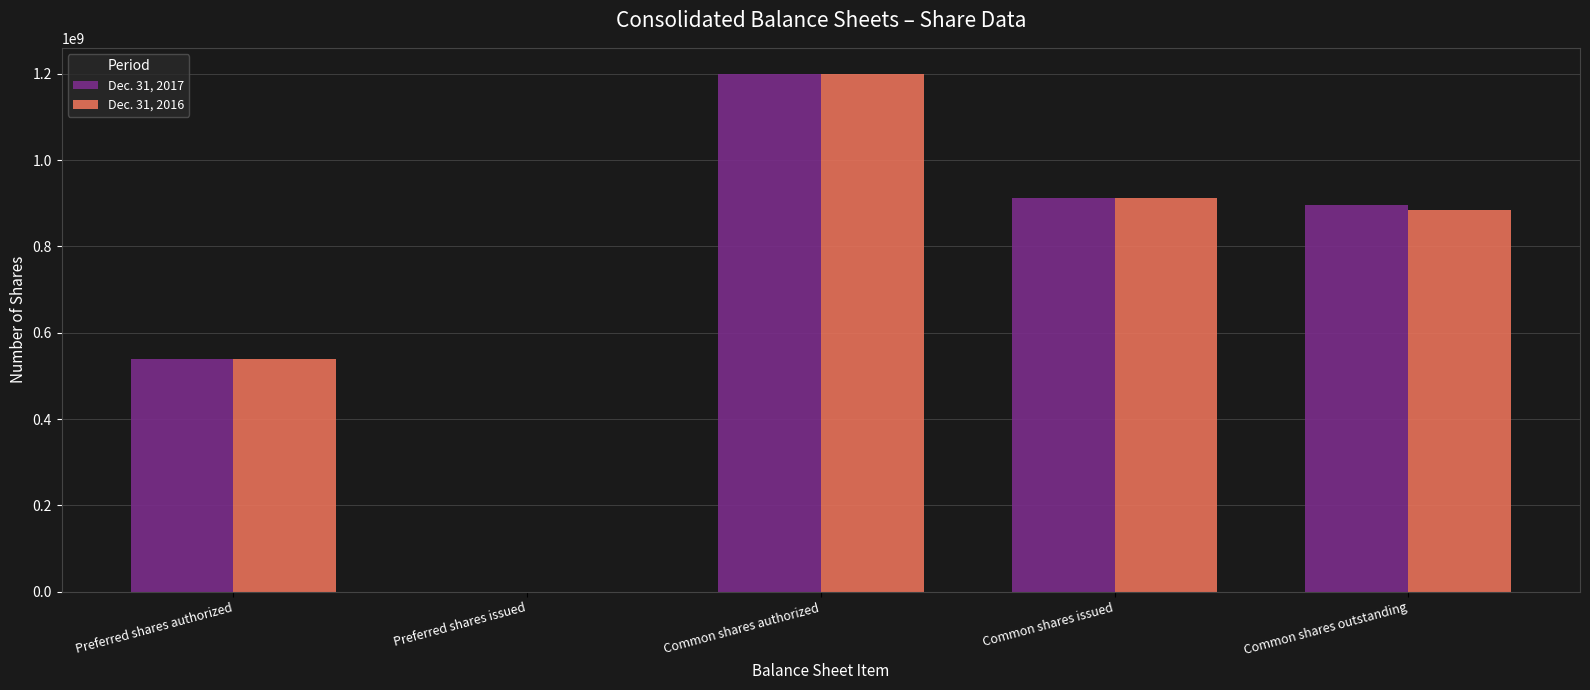

At which category is the sum across all series the highest?

Common shares authorized